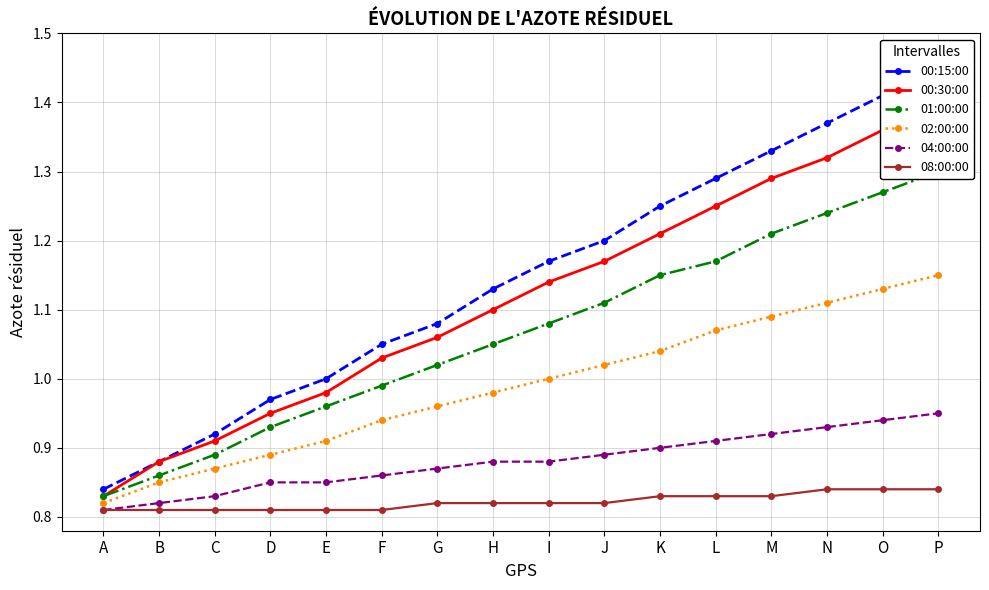

What is the sum of the 08:00:00 values at C and M?

1.6